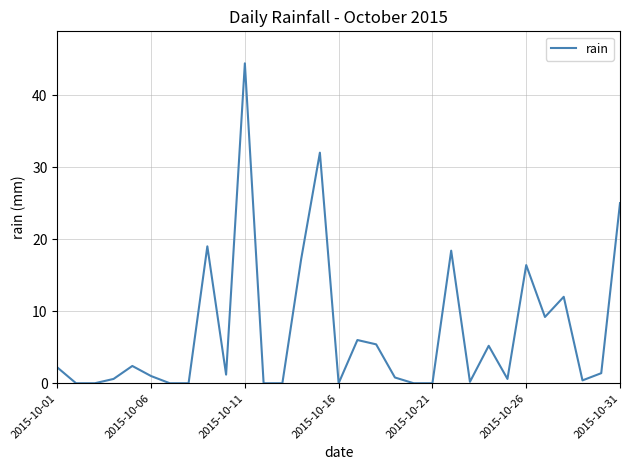

What is the difference between the maximum and minimum values?

44.4